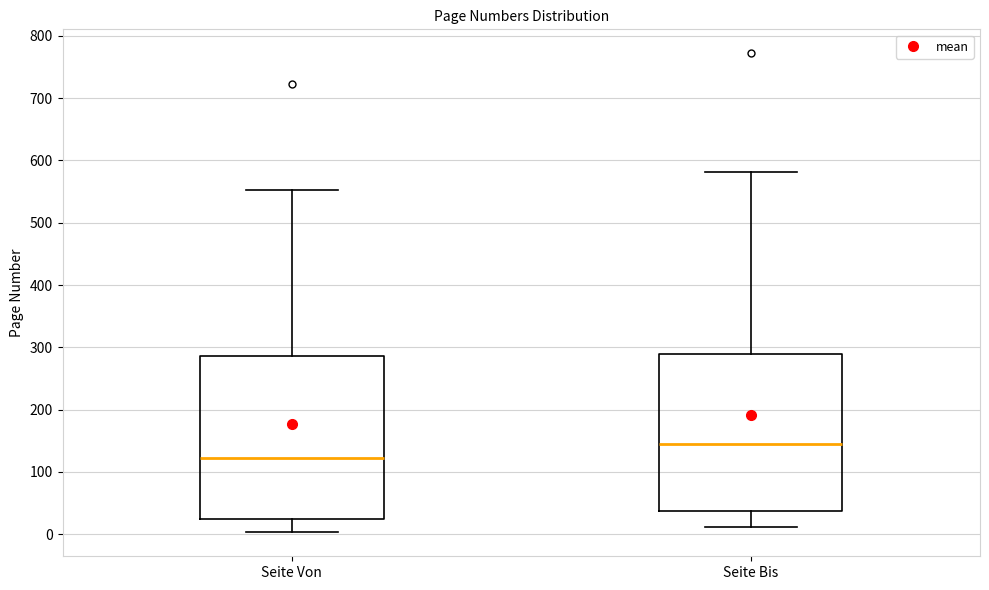

Where does the upper whisker of the box for Seite Von end on the y-axis? The values are not printed on the chart, so give them approximately, as read against the axis.

550